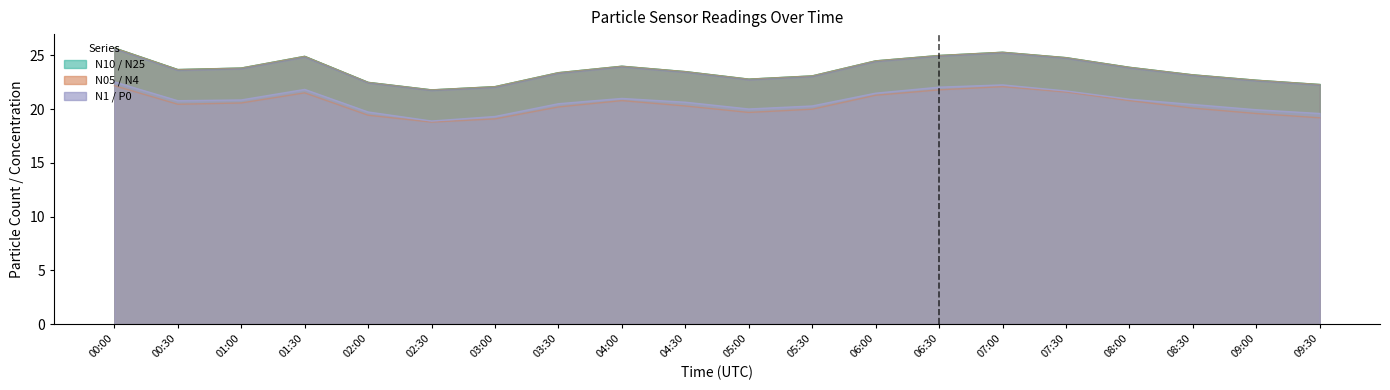

Between 01:00 and 02:00, which series saw the biggest shift?

N10